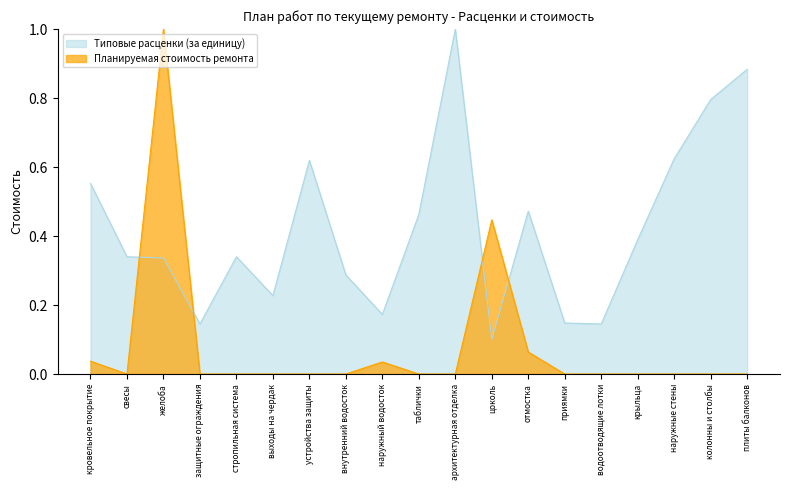

What are all the series names shown in the legend?

Типовые расценки (за единицу), Планируемая стоимость ремонта